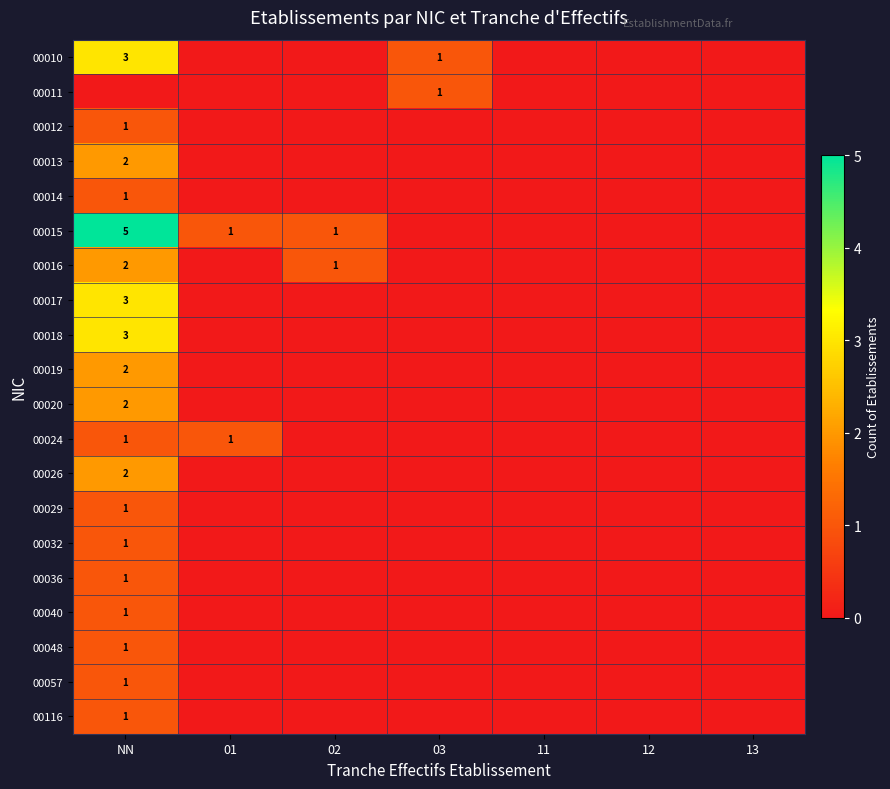

Which category has the lowest value in the 00010 series?

01